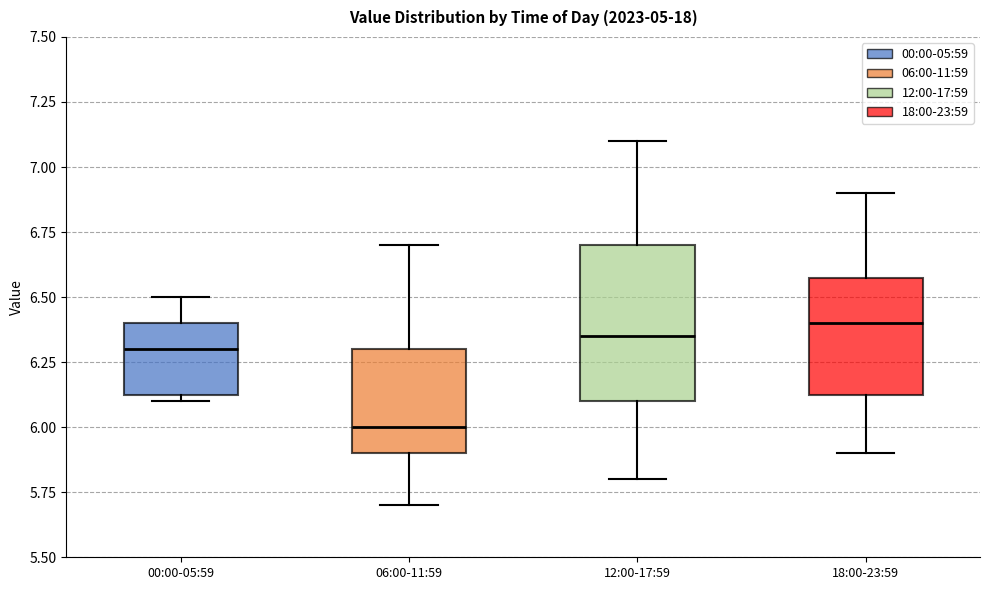

Which box's median line is the lowest?

06:00-11:59